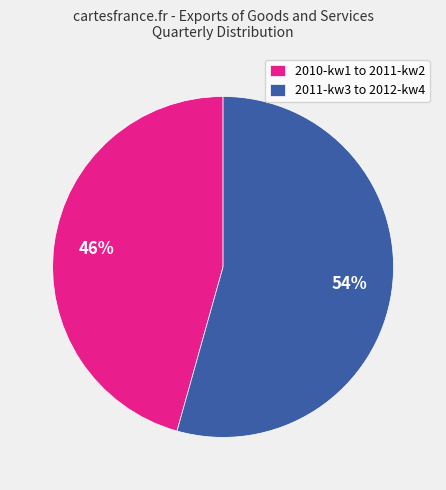

Between 2010-kw1 to 2011-kw2 and 2011-kw3 to 2012-kw4, which is larger?

2011-kw3 to 2012-kw4